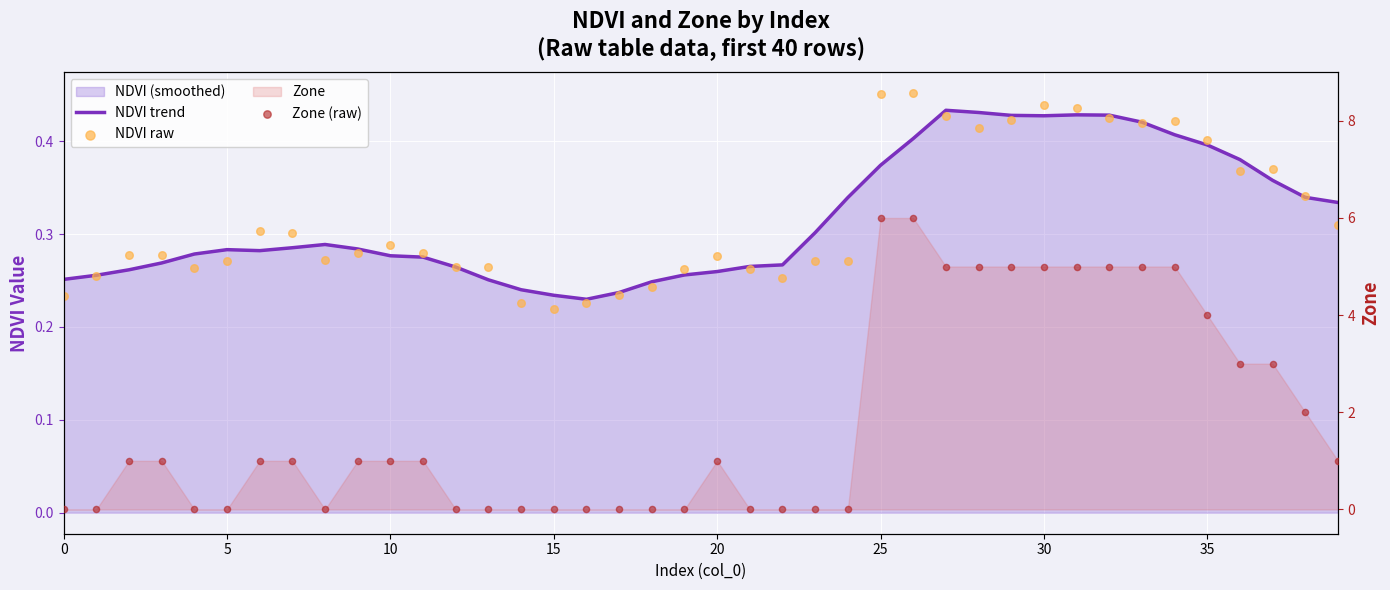

Which series contains the lowest Y value?

Zone (raw)